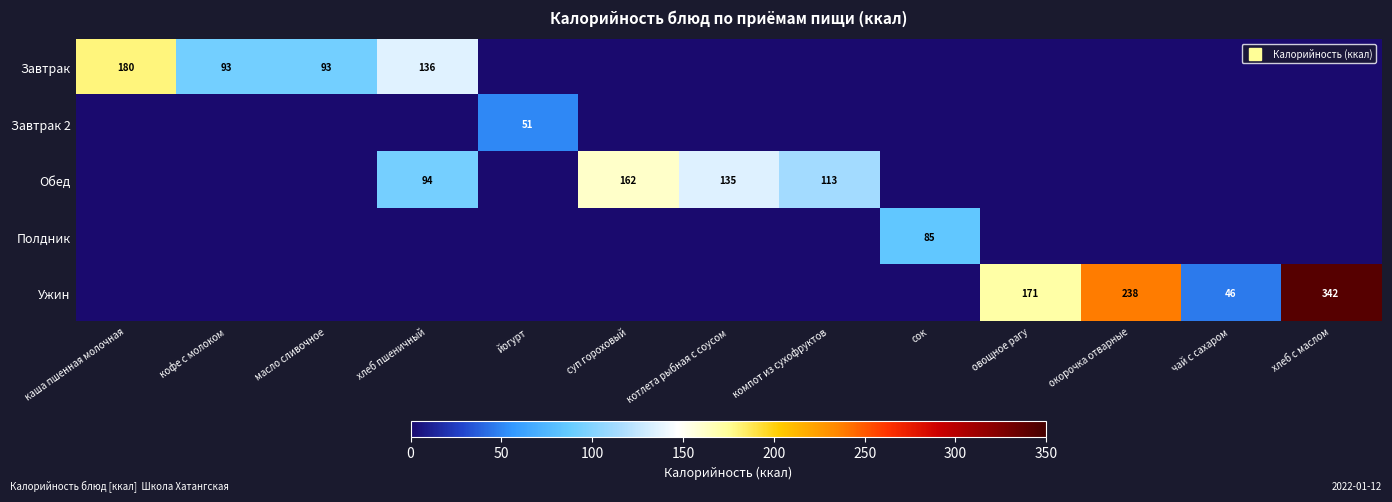

The Обед series shows -109 at овощное рагу. True or false?

False